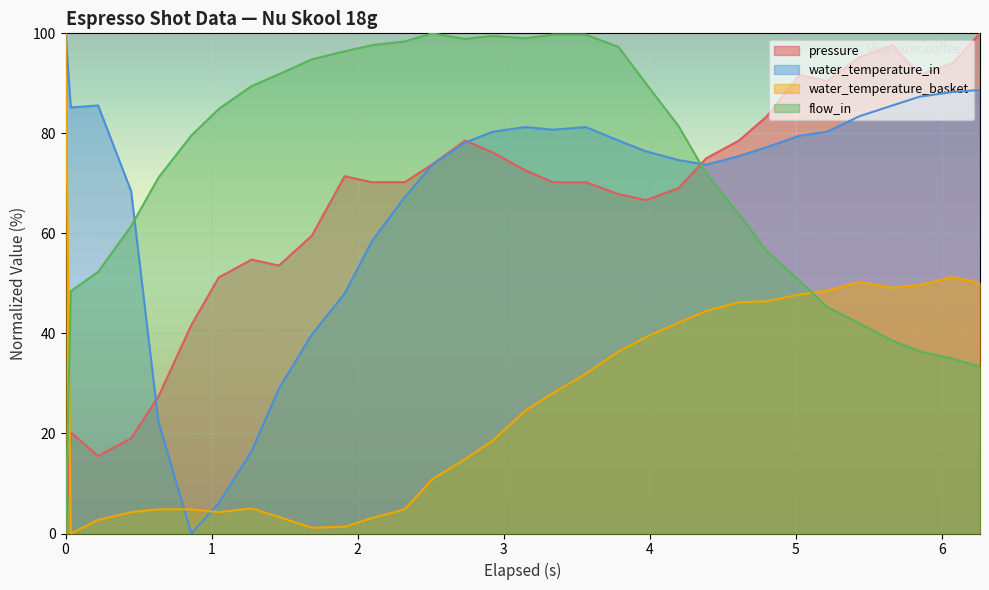

What is the average value of the water_temperature_in series?

67.2